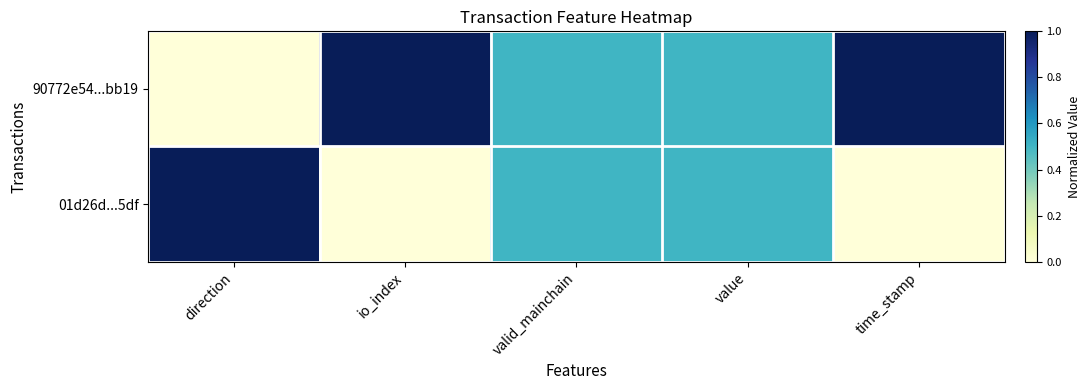

Which has a higher value, direction or time_stamp?

time_stamp